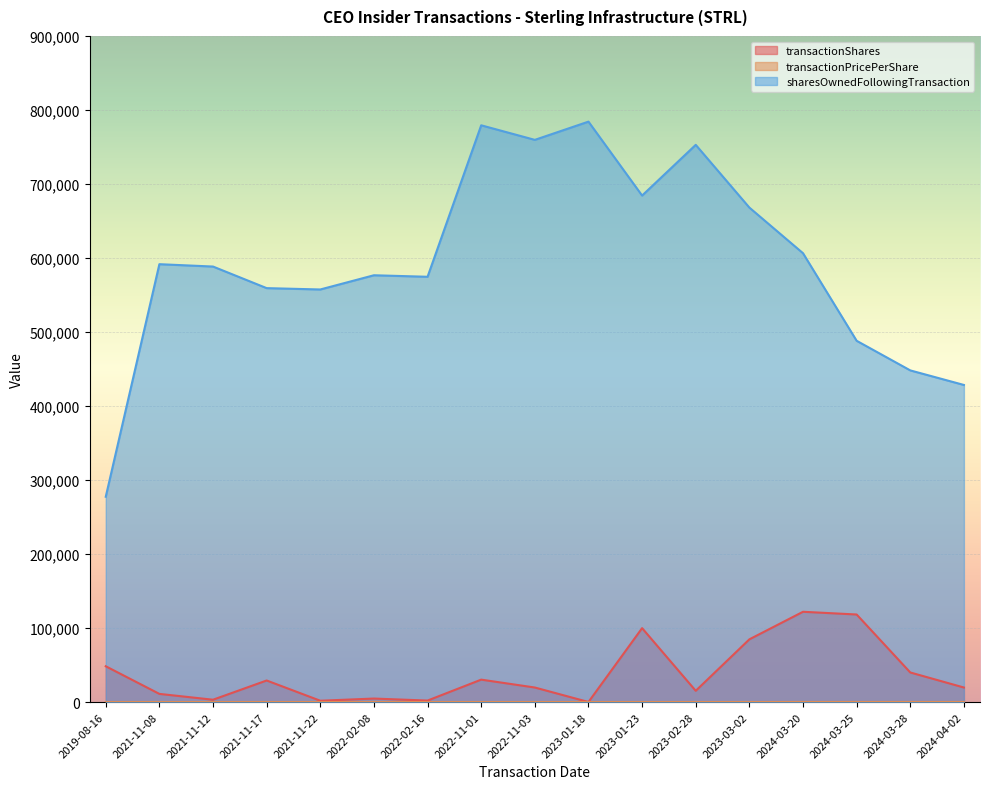

What is the total value across all series at 2024-03-28?

488243.4